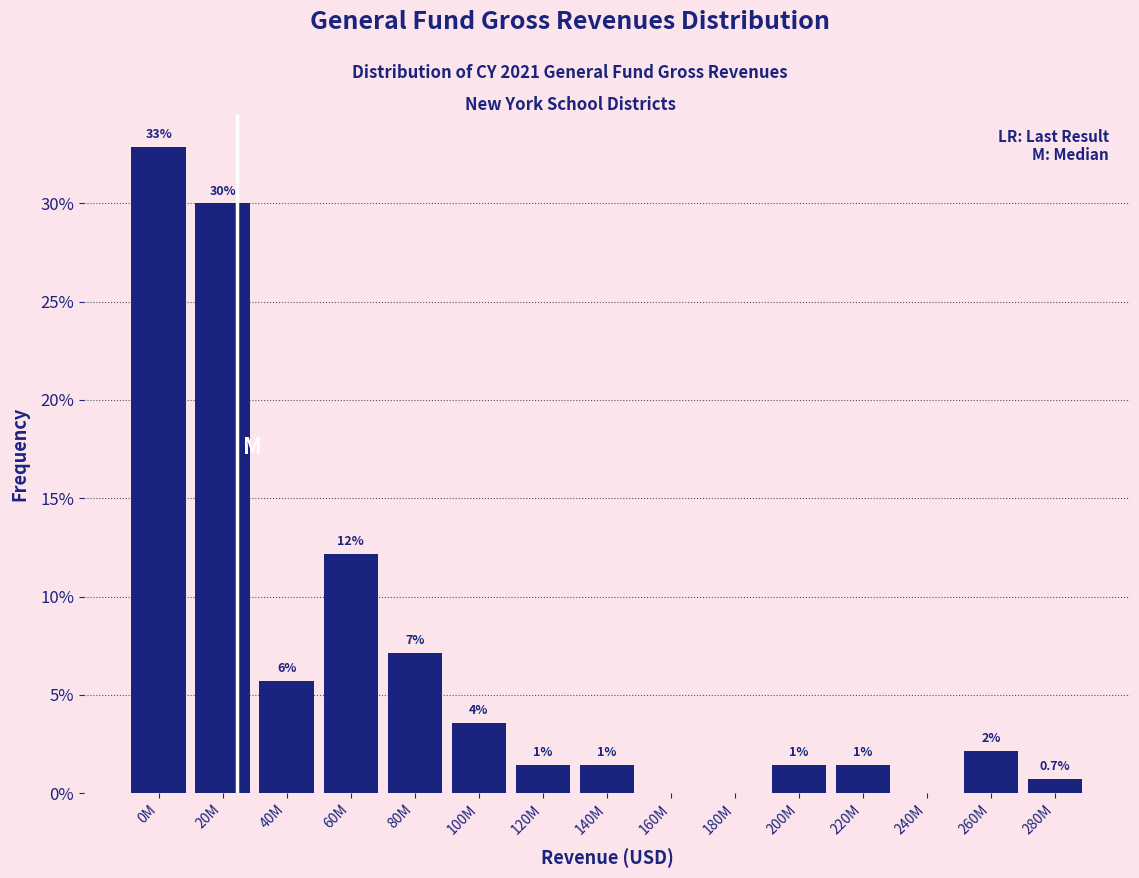

Are the bars horizontal?

No